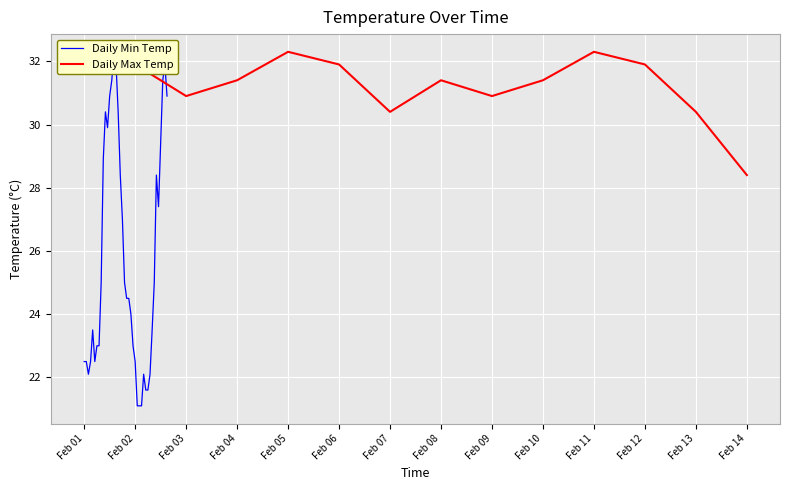

At which label is the value closest to 30?

Feb 07